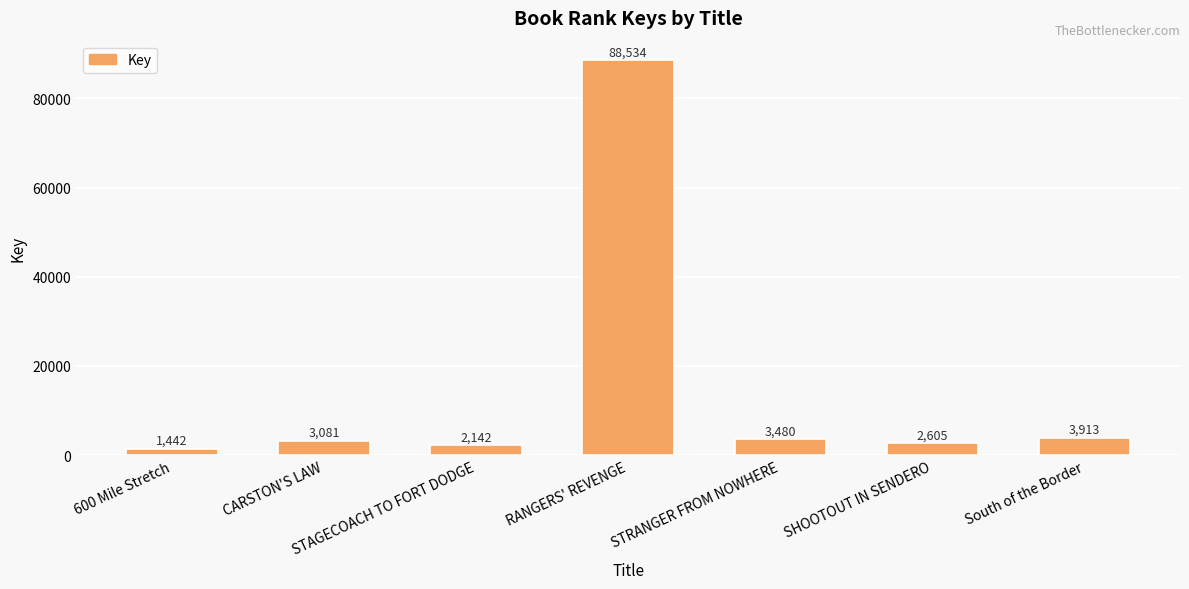

What is the difference between the values at SHOOTOUT IN SENDERO and STRANGER FROM NOWHERE?

875